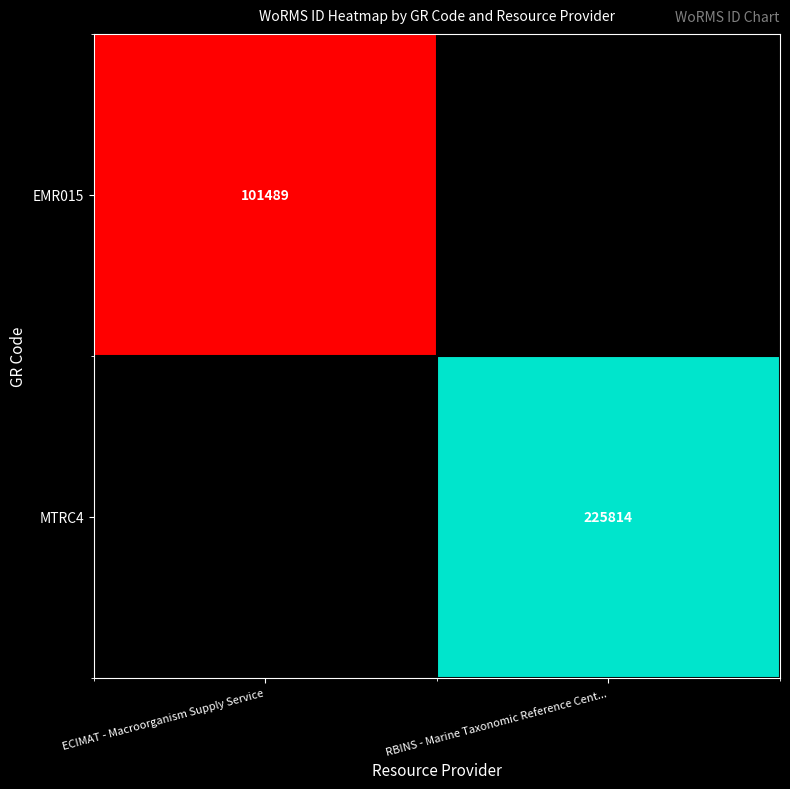

The value of MTRC4 at RBINS - Marine Taxonomic Reference Cent... is 225814. True or false?

True